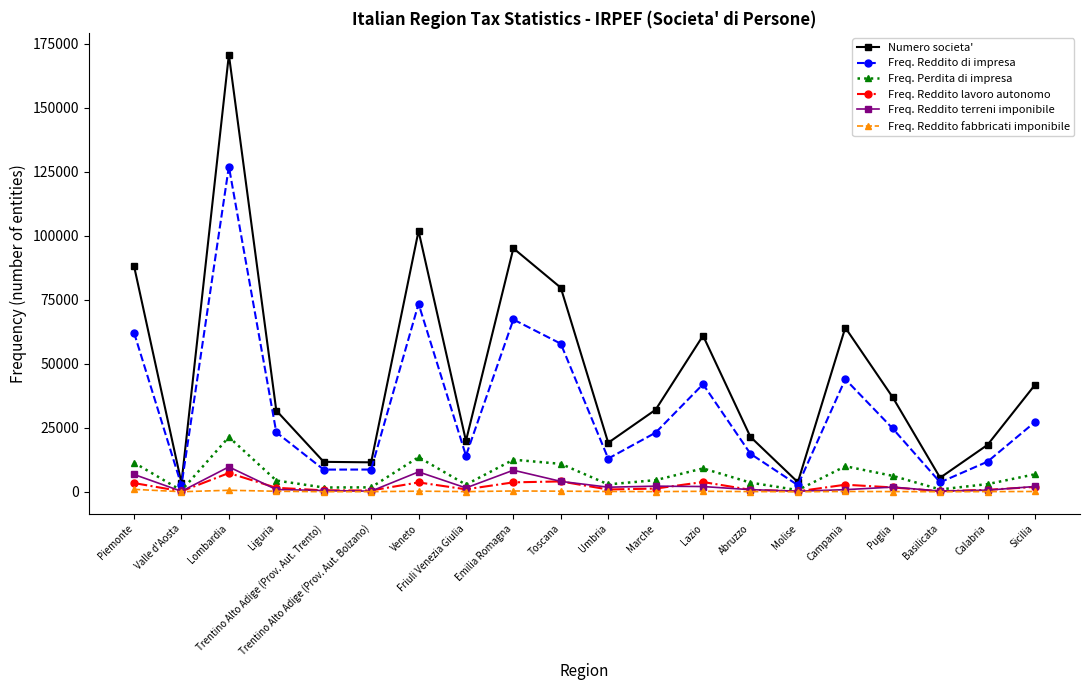

What is the smallest value displayed?

6